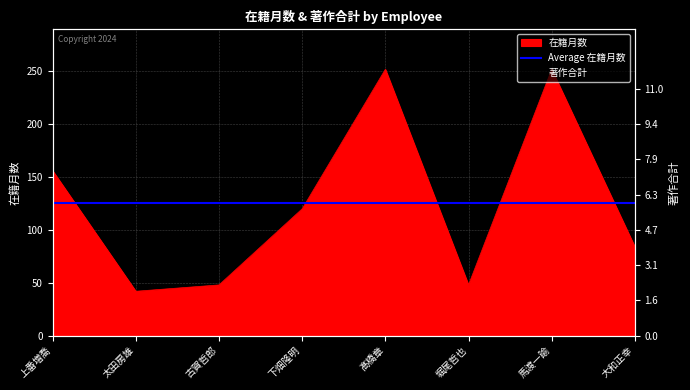

The 在籍月数 series shows 106 at 髙橋章. True or false?

False